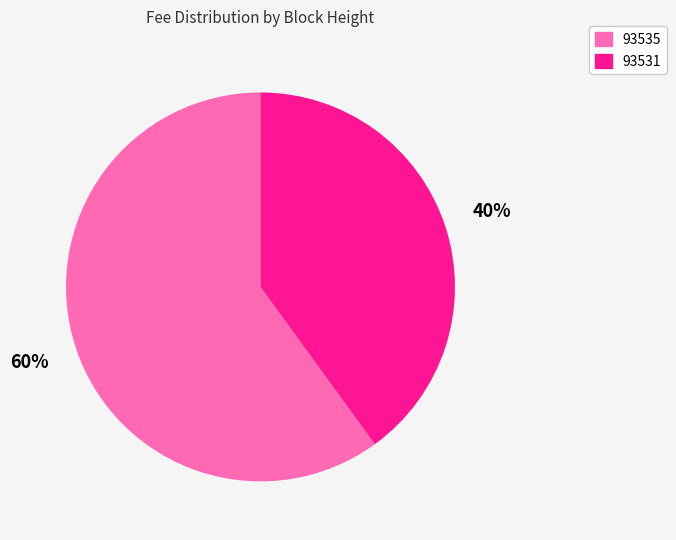

The 93535 slice represents 70% of the pie. True or false?

False